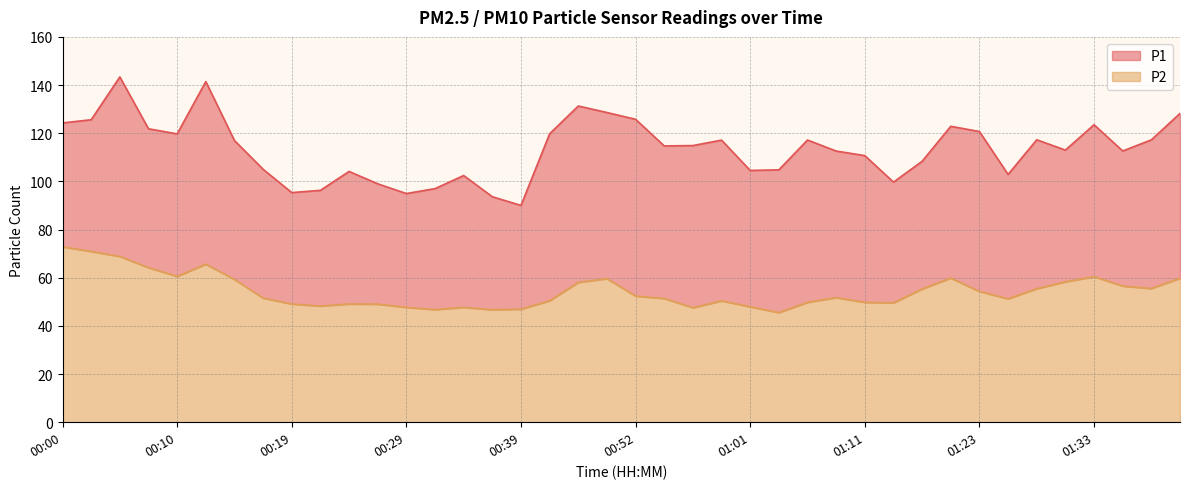

What is the average value of the P2 series?

54.4